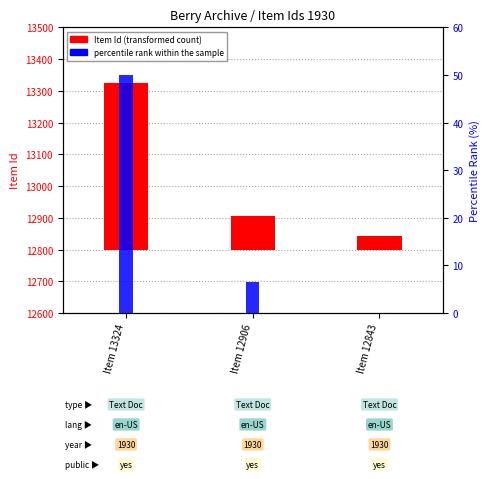

Which series has the largest total across all categories?

Item Id (transformed count)